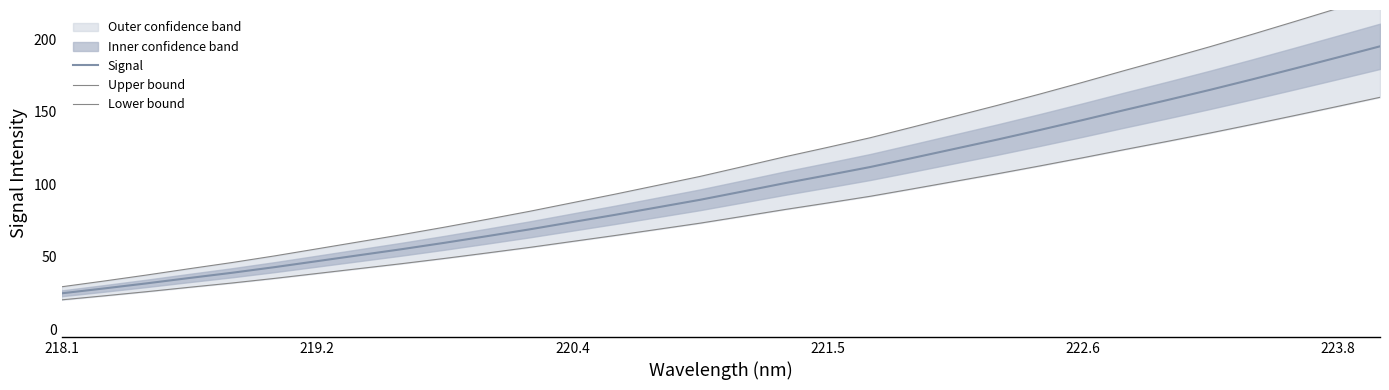

At how many categories does at least one series exceed 32?

31